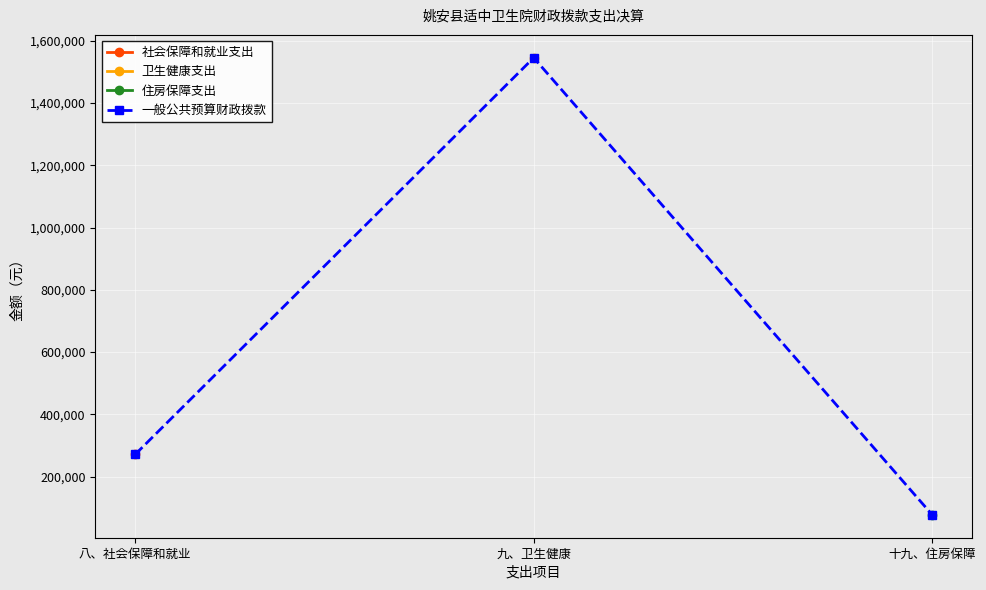

What is the highest value of the 社会保障和就业支出 series?

270861.5